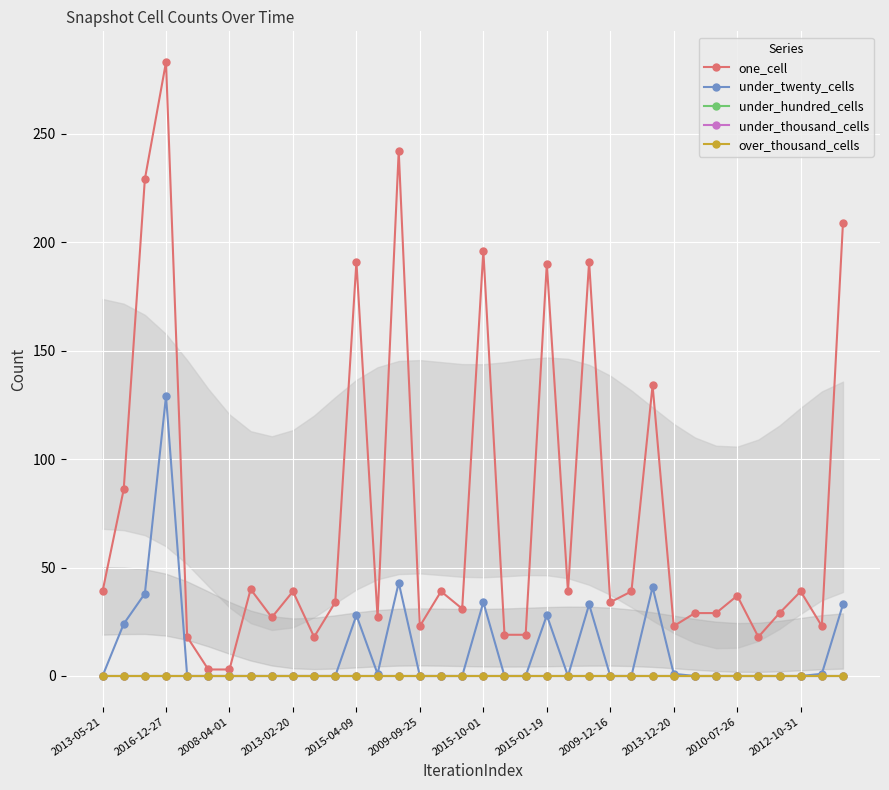

Reading left to right, extract all data points from this chart.

one_cell: 39	86	229	283	18	3	3	40	27	39	18	34	191	27	242	23	39	31	196	19	19	190	39	191	34	39	134	23	29	29	37	18	29	39	23	209
under_twenty_cells: 0	24	38	129	0	0	0	0	0	0	0	0	28	1	43	0	0	0	34	0	0	28	0	33	0	0	41	1	0	0	0	0	0	0	1	33
under_hundred_cells: 0	0	0	0	0	0	0	0	0	0	0	0	0	0	0	0	0	0	0	0	0	0	0	0	0	0	0	0	0	0	0	0	0	0	0	0
under_thousand_cells: 0	0	0	0	0	0	0	0	0	0	0	0	0	0	0	0	0	0	0	0	0	0	0	0	0	0	0	0	0	0	0	0	0	0	0	0
over_thousand_cells: 0	0	0	0	0	0	0	0	0	0	0	0	0	0	0	0	0	0	0	0	0	0	0	0	0	0	0	0	0	0	0	0	0	0	0	0